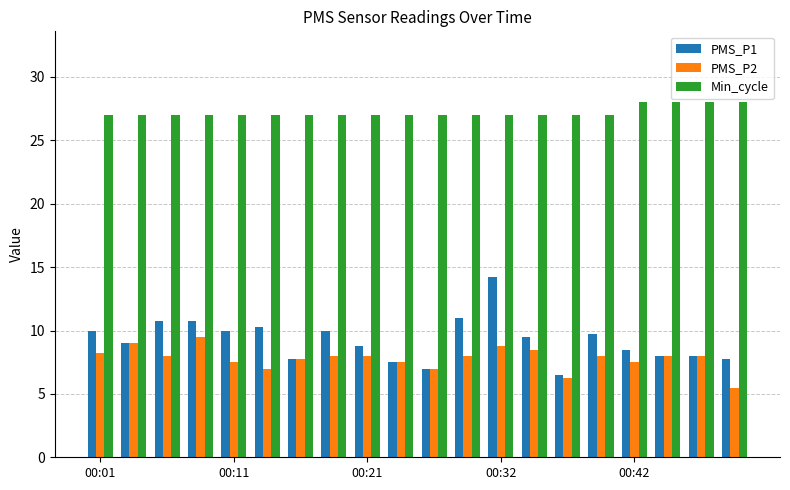

What are all the series names shown in the legend?

PMS_P1, PMS_P2, Min_cycle